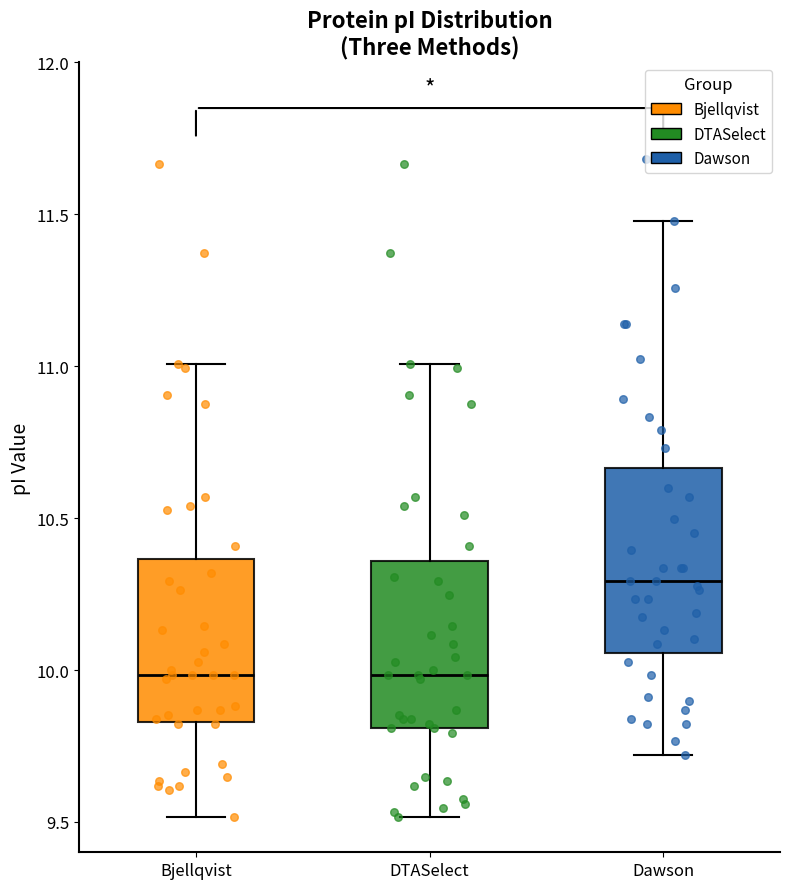

Which box is the tallest, from its lower edge to its upper edge?

Dawson